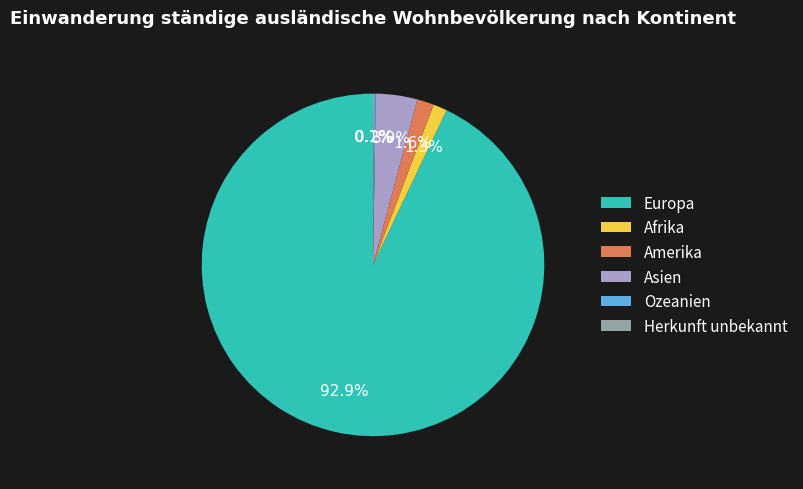

Which slice is the largest?

Europa